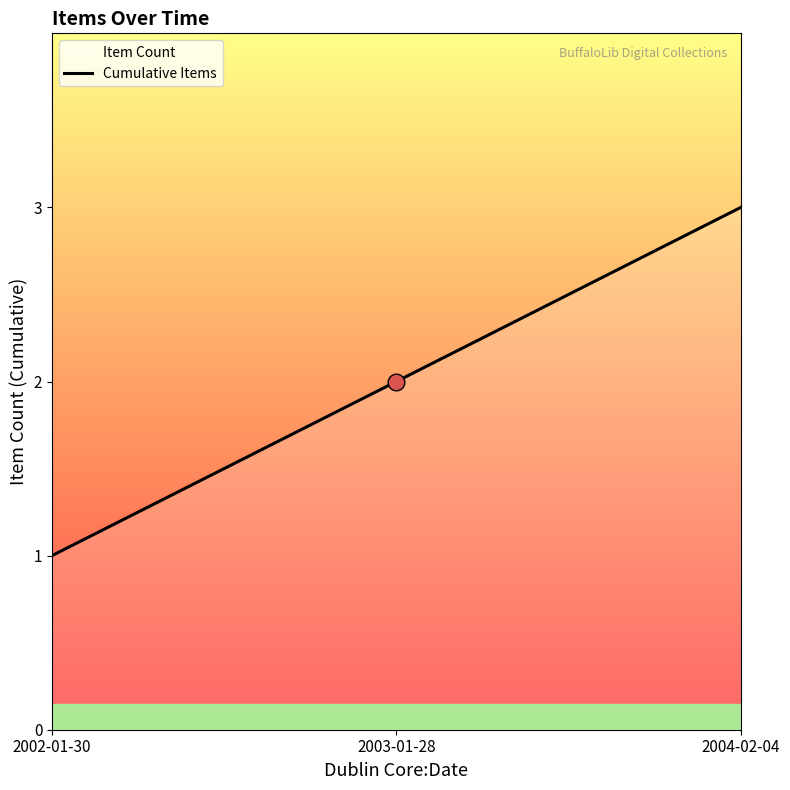

How many values are below 2?

1